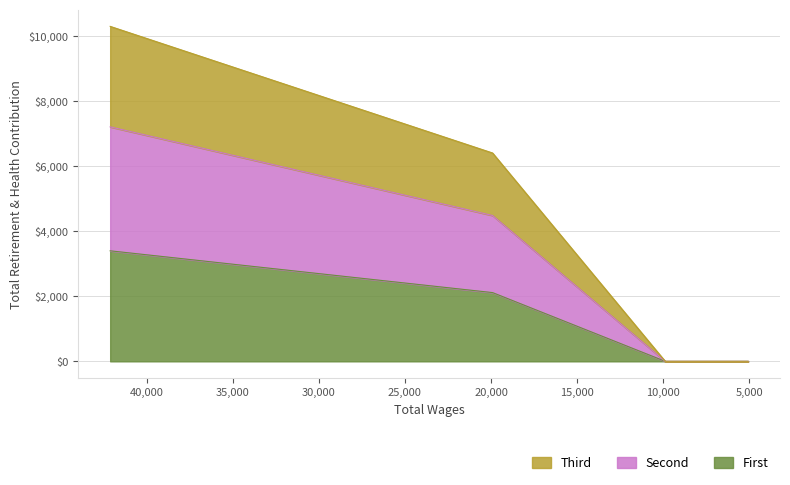

What is the label of the 5th point from the right?

42115.0